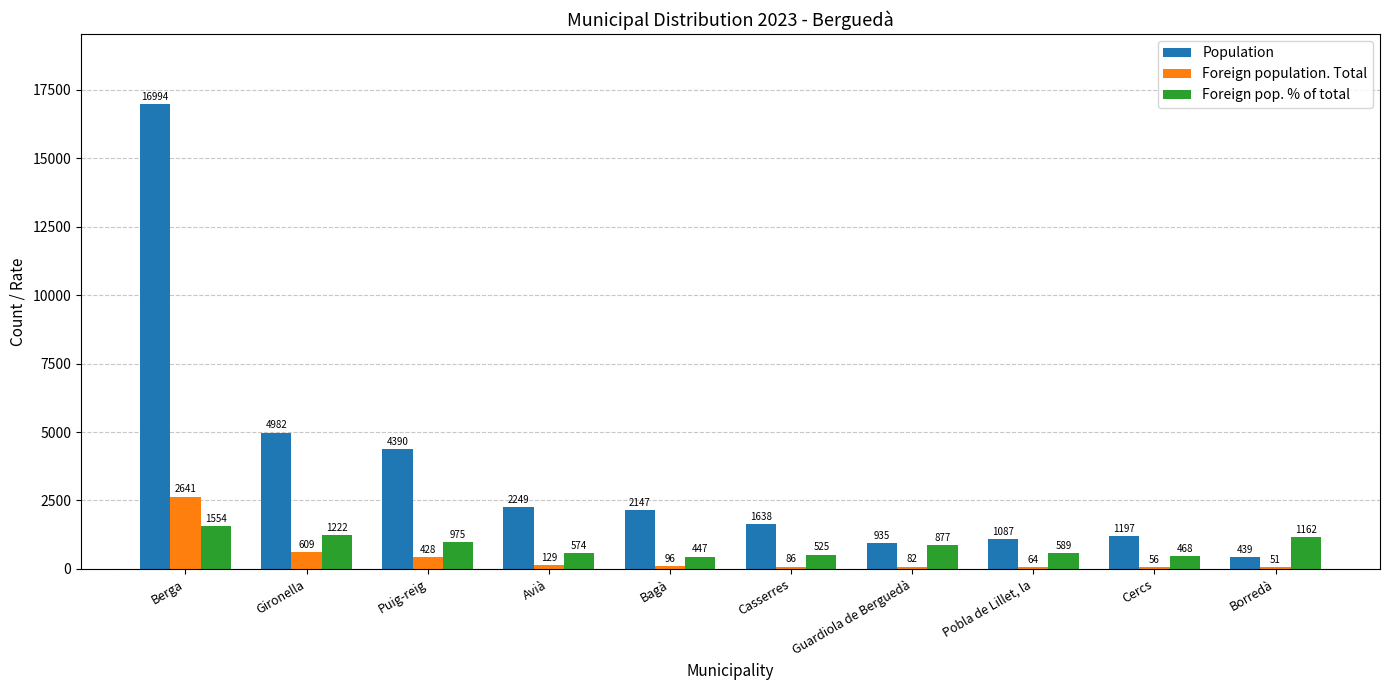

At which label does Foreign pop. % of total reach its peak?

Berga